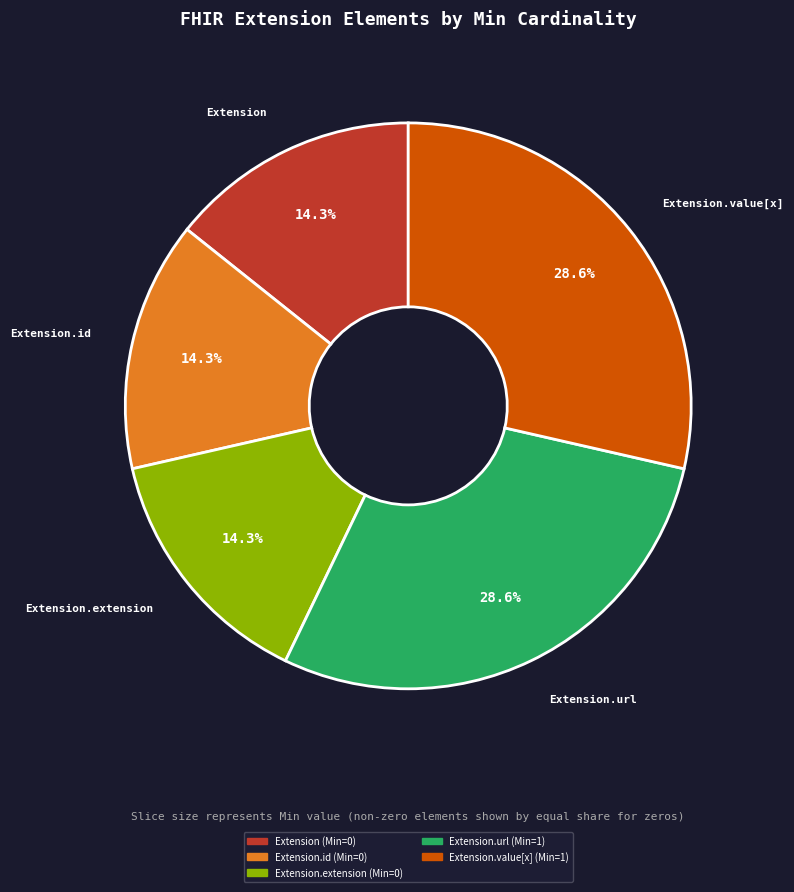

Does Extension.value[x] represent more than half of the total?

No